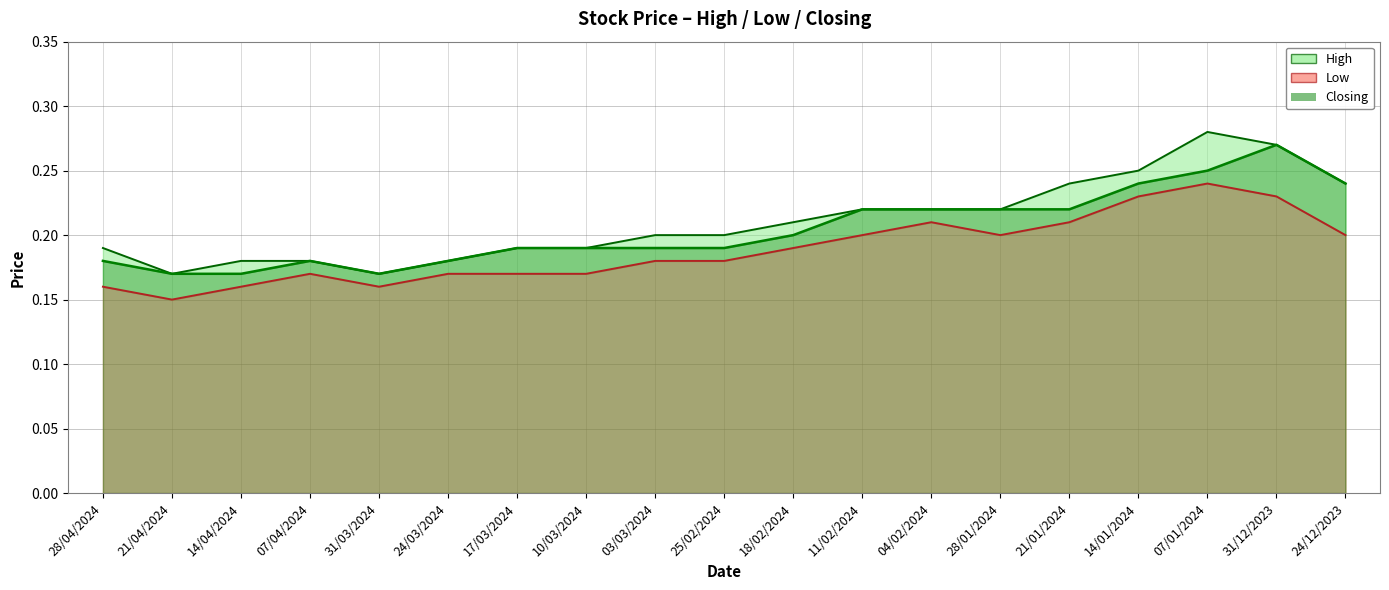

Reading left to right, list all the values displayed in this chart.

High: 28/04/2024=0.2	21/04/2024=0.2	14/04/2024=0.2	07/04/2024=0.2	31/03/2024=0.2	24/03/2024=0.2	17/03/2024=0.2	10/03/2024=0.2	03/03/2024=0.2	25/02/2024=0.2	18/02/2024=0.2	11/02/2024=0.2	04/02/2024=0.2	28/01/2024=0.2	21/01/2024=0.2	14/01/2024=0.2	07/01/2024=0.3	31/12/2023=0.3	24/12/2023=0.2
Low: 28/04/2024=0.2	21/04/2024=0.1	14/04/2024=0.2	07/04/2024=0.2	31/03/2024=0.2	24/03/2024=0.2	17/03/2024=0.2	10/03/2024=0.2	03/03/2024=0.2	25/02/2024=0.2	18/02/2024=0.2	11/02/2024=0.2	04/02/2024=0.2	28/01/2024=0.2	21/01/2024=0.2	14/01/2024=0.2	07/01/2024=0.2	31/12/2023=0.2	24/12/2023=0.2
Closing: 28/04/2024=0.2	21/04/2024=0.2	14/04/2024=0.2	07/04/2024=0.2	31/03/2024=0.2	24/03/2024=0.2	17/03/2024=0.2	10/03/2024=0.2	03/03/2024=0.2	25/02/2024=0.2	18/02/2024=0.2	11/02/2024=0.2	04/02/2024=0.2	28/01/2024=0.2	21/01/2024=0.2	14/01/2024=0.2	07/01/2024=0.2	31/12/2023=0.3	24/12/2023=0.2